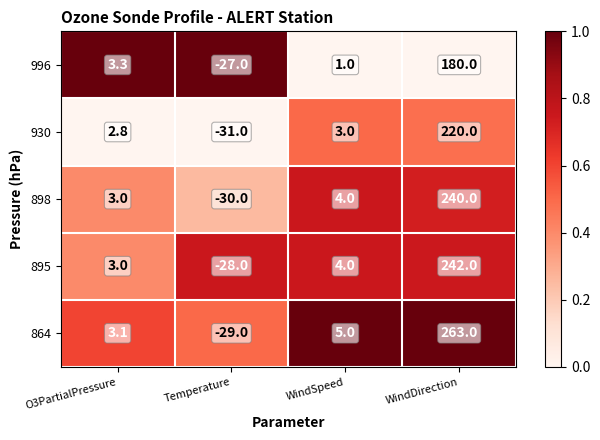

How many data points does each series have?

4